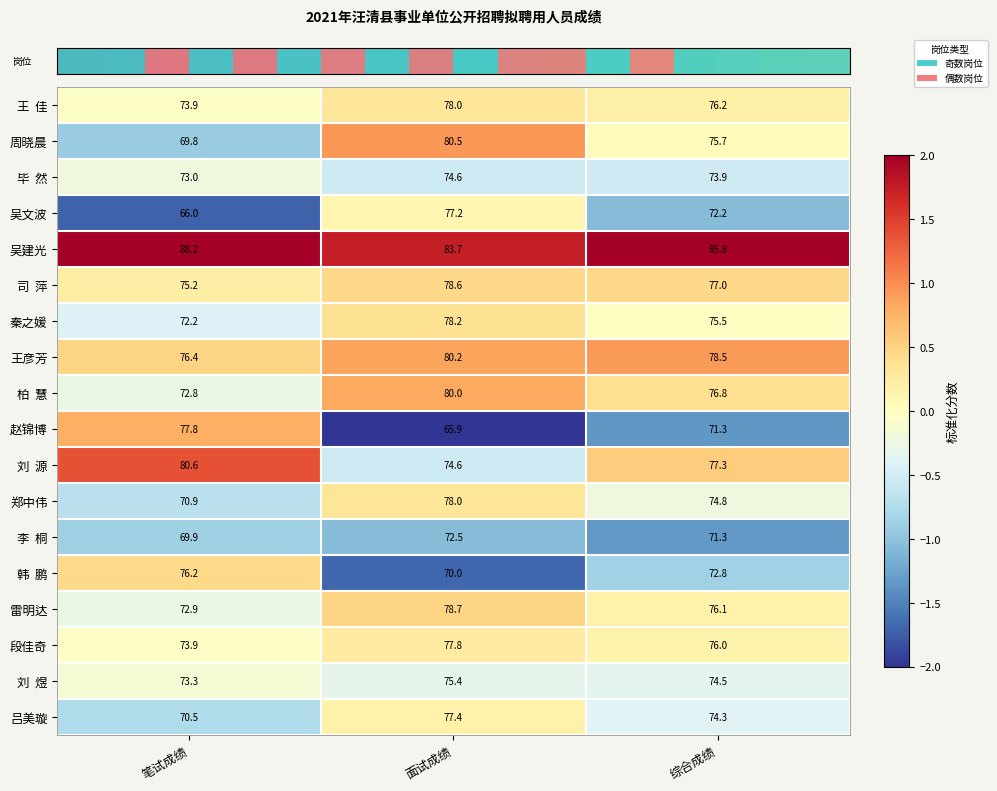

True or false: 雷明达 has a value of 31.3 at 笔试成绩.

False